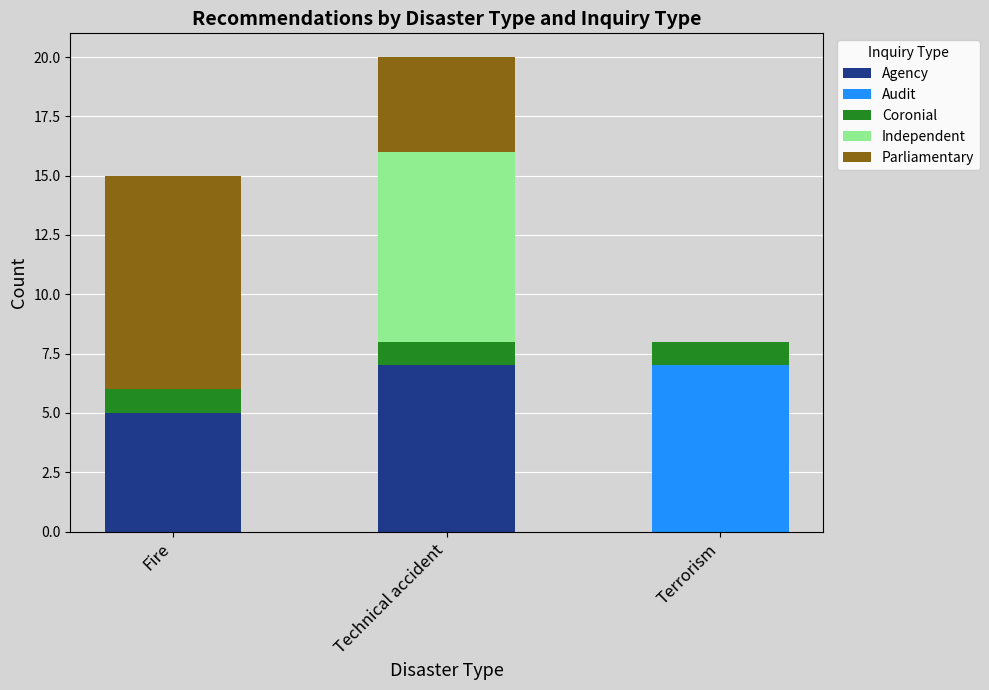

Are the bars grouped side by side (vs. stacked)?

No